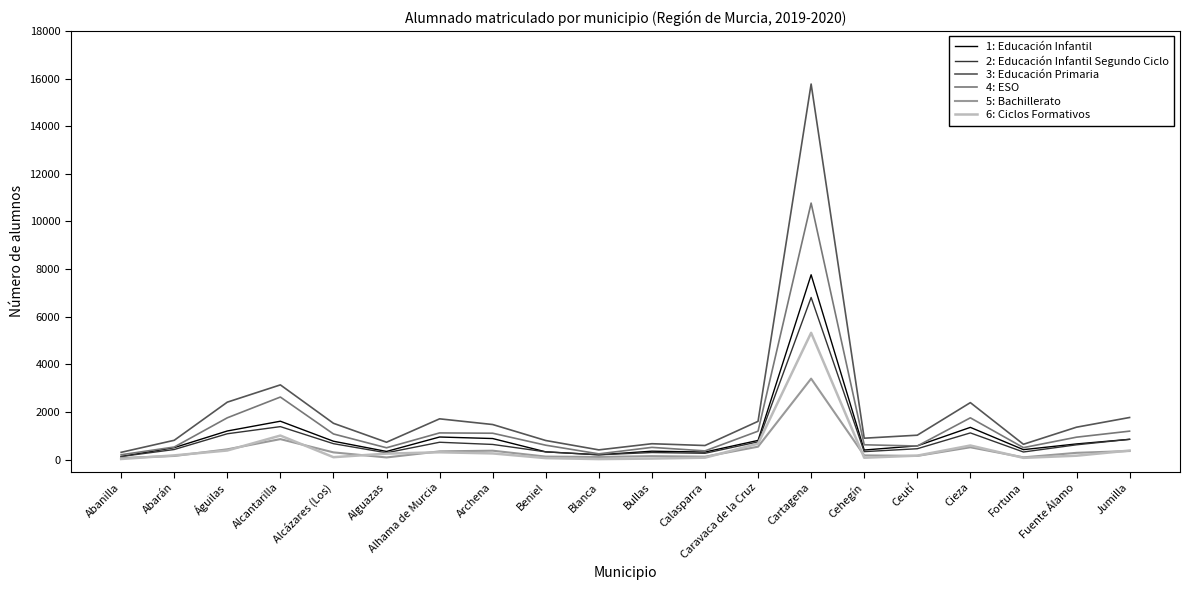

What is the difference between the highest and lowest values at Cieza?

1874